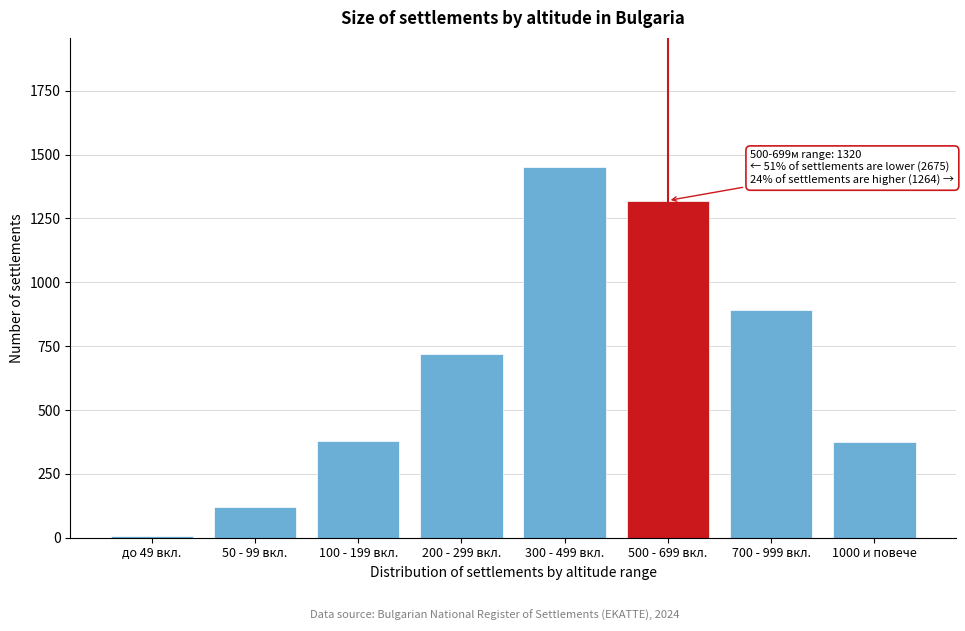

What value does the data have at 1000 и повече, to the nearest 100?

400